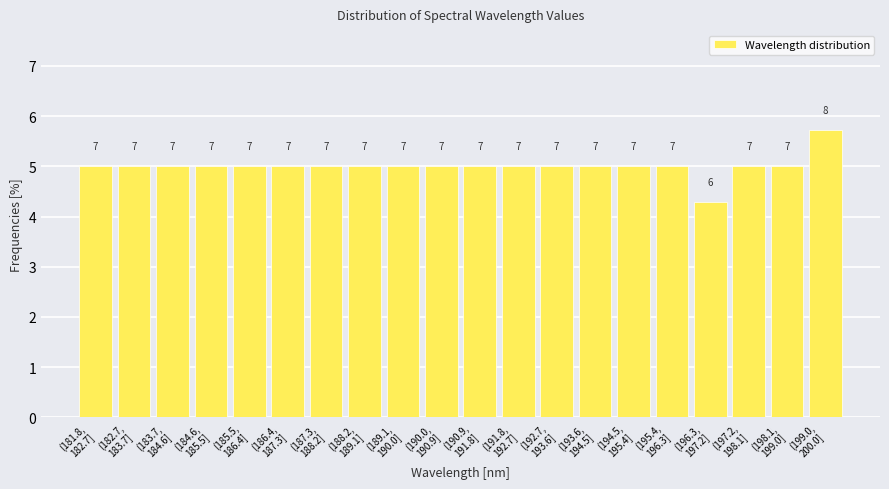

Does the chart contain any negative values?

No